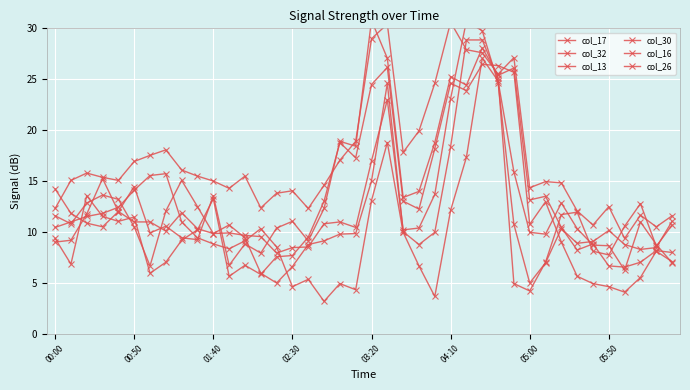

At which label does col_26 reach its minimum?

05:00